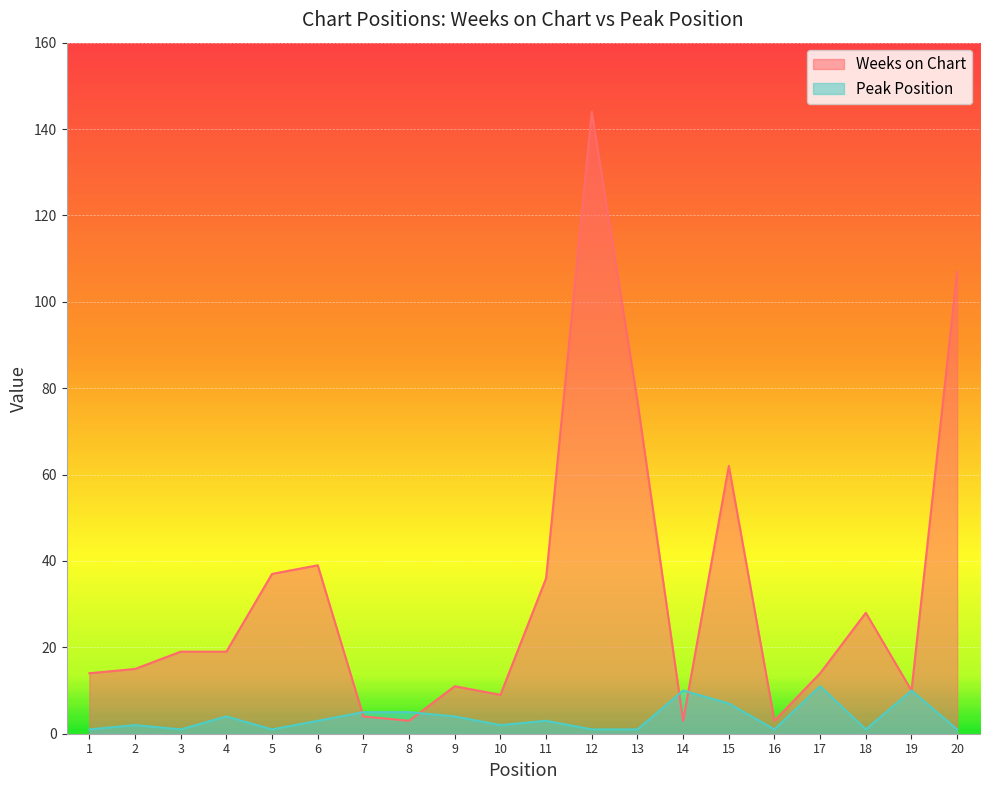

Rank the series at 7 from lowest to highest value.

Weeks on Chart, Peak Position